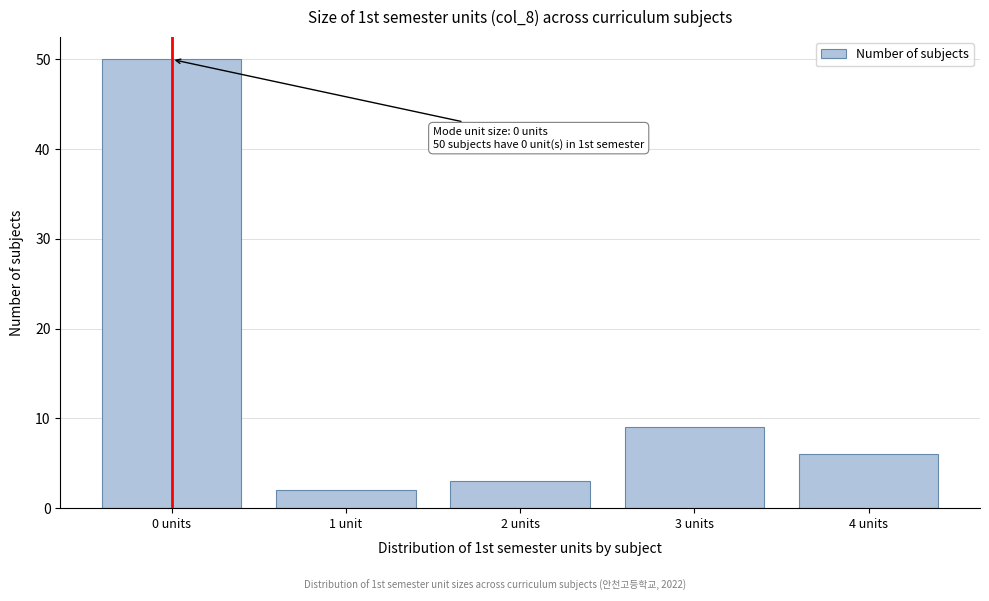

Reading left to right, list all the values displayed in this chart.

0 units=50	1 unit=2	2 units=3	3 units=9	4 units=6